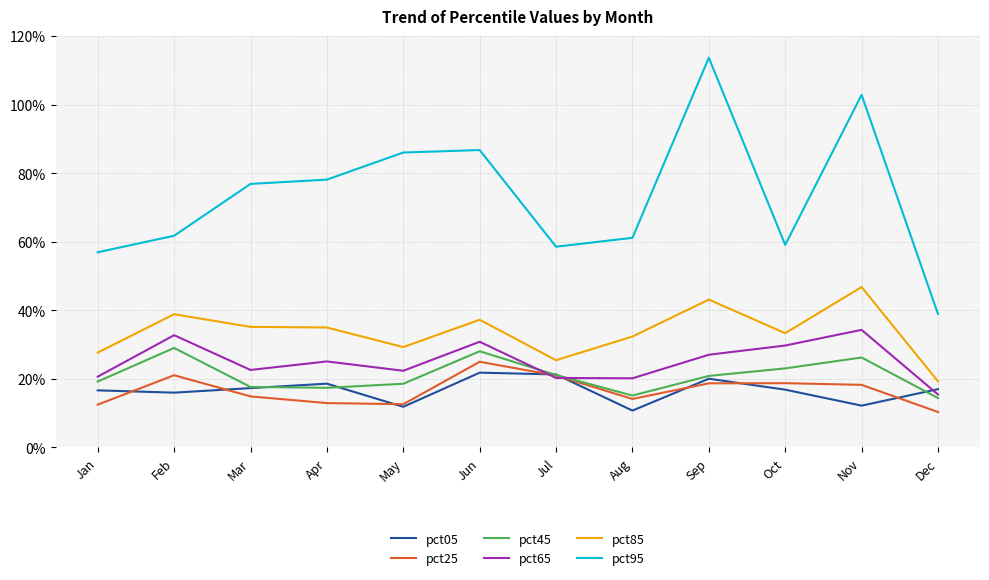

Between which two adjacent categories do pct25 and pct65 first intersect?

Jun and Jul